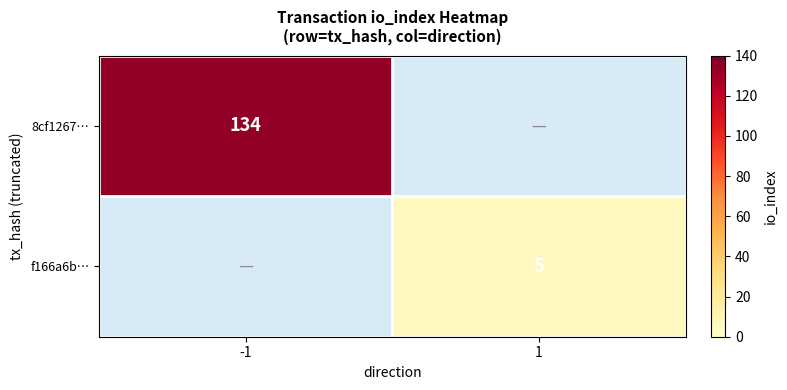

The f166a6b… series shows 2 at 1. True or false?

False